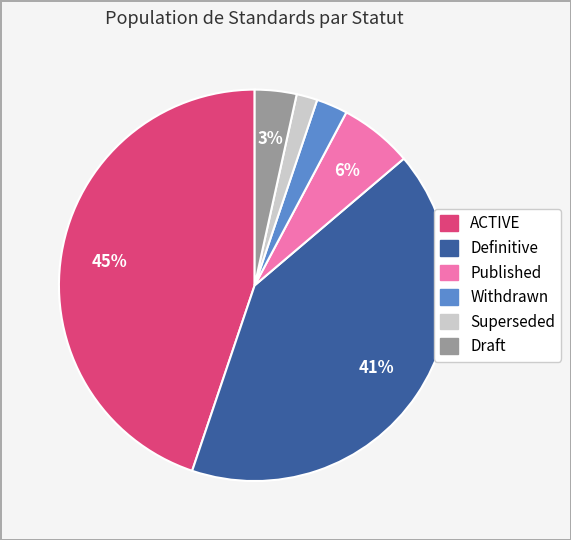

How many slices are in this pie chart?

6